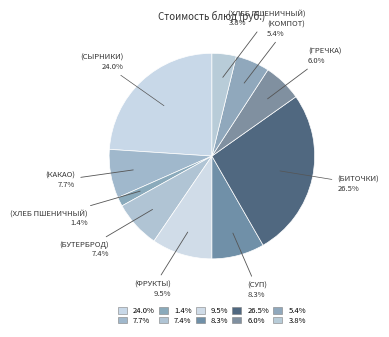

How many slices are in this pie chart?

10